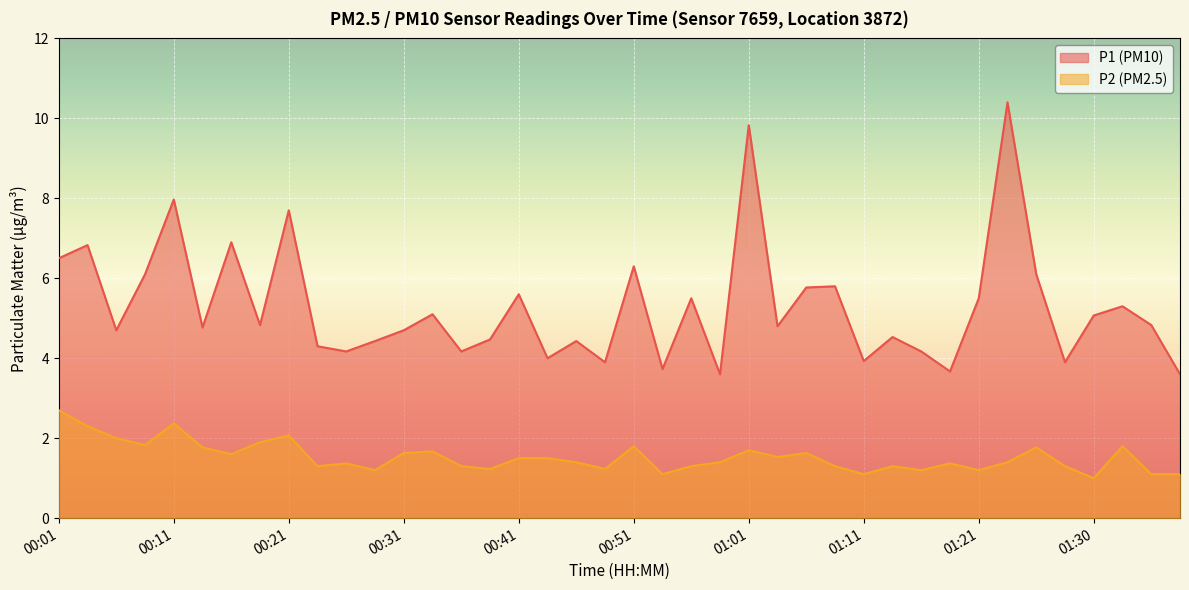

What is the label of the 4th point from the left?

00:09